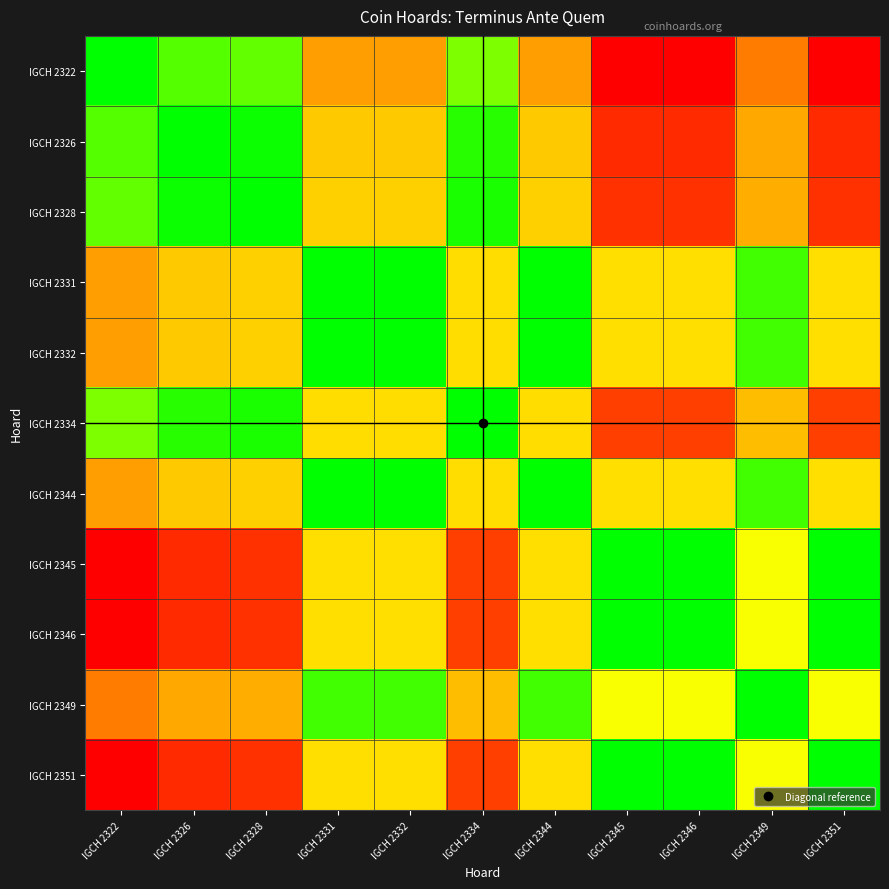

Reading left to right, extract all data points from this chart.

IGCH 2322: IGCH 2322=1.0	IGCH 2326=0.9	IGCH 2328=0.9	IGCH 2331=0.4	IGCH 2332=0.4	IGCH 2334=0.8	IGCH 2344=0.4	IGCH 2345=0.0	IGCH 2346=0.0	IGCH 2349=0.3	IGCH 2351=0.0
IGCH 2326: IGCH 2322=0.9	IGCH 2326=1.0	IGCH 2328=1.0	IGCH 2331=0.5	IGCH 2332=0.5	IGCH 2334=0.9	IGCH 2344=0.5	IGCH 2345=0.1	IGCH 2346=0.1	IGCH 2349=0.4	IGCH 2351=0.1
IGCH 2328: IGCH 2322=0.9	IGCH 2326=1.0	IGCH 2328=1.0	IGCH 2331=0.5	IGCH 2332=0.5	IGCH 2334=1.0	IGCH 2344=0.5	IGCH 2345=0.1	IGCH 2346=0.1	IGCH 2349=0.5	IGCH 2351=0.1
IGCH 2331: IGCH 2322=0.4	IGCH 2326=0.5	IGCH 2328=0.5	IGCH 2331=1.0	IGCH 2332=1.0	IGCH 2334=0.6	IGCH 2344=1.0	IGCH 2345=0.6	IGCH 2346=0.6	IGCH 2349=0.9	IGCH 2351=0.6
IGCH 2332: IGCH 2322=0.4	IGCH 2326=0.5	IGCH 2328=0.5	IGCH 2331=1.0	IGCH 2332=1.0	IGCH 2334=0.6	IGCH 2344=1.0	IGCH 2345=0.6	IGCH 2346=0.6	IGCH 2349=0.9	IGCH 2351=0.6
IGCH 2334: IGCH 2322=0.8	IGCH 2326=0.9	IGCH 2328=1.0	IGCH 2331=0.6	IGCH 2332=0.6	IGCH 2334=1.0	IGCH 2344=0.6	IGCH 2345=0.2	IGCH 2346=0.2	IGCH 2349=0.5	IGCH 2351=0.2
IGCH 2344: IGCH 2322=0.4	IGCH 2326=0.5	IGCH 2328=0.5	IGCH 2331=1.0	IGCH 2332=1.0	IGCH 2334=0.6	IGCH 2344=1.0	IGCH 2345=0.6	IGCH 2346=0.6	IGCH 2349=0.9	IGCH 2351=0.6
IGCH 2345: IGCH 2322=0.0	IGCH 2326=0.1	IGCH 2328=0.1	IGCH 2331=0.6	IGCH 2332=0.6	IGCH 2334=0.2	IGCH 2344=0.6	IGCH 2345=1.0	IGCH 2346=1.0	IGCH 2349=0.7	IGCH 2351=1.0
IGCH 2346: IGCH 2322=0.0	IGCH 2326=0.1	IGCH 2328=0.1	IGCH 2331=0.6	IGCH 2332=0.6	IGCH 2334=0.2	IGCH 2344=0.6	IGCH 2345=1.0	IGCH 2346=1.0	IGCH 2349=0.7	IGCH 2351=1.0
IGCH 2349: IGCH 2322=0.3	IGCH 2326=0.4	IGCH 2328=0.5	IGCH 2331=0.9	IGCH 2332=0.9	IGCH 2334=0.5	IGCH 2344=0.9	IGCH 2345=0.7	IGCH 2346=0.7	IGCH 2349=1.0	IGCH 2351=0.7
IGCH 2351: IGCH 2322=0.0	IGCH 2326=0.1	IGCH 2328=0.1	IGCH 2331=0.6	IGCH 2332=0.6	IGCH 2334=0.2	IGCH 2344=0.6	IGCH 2345=1.0	IGCH 2346=1.0	IGCH 2349=0.7	IGCH 2351=1.0